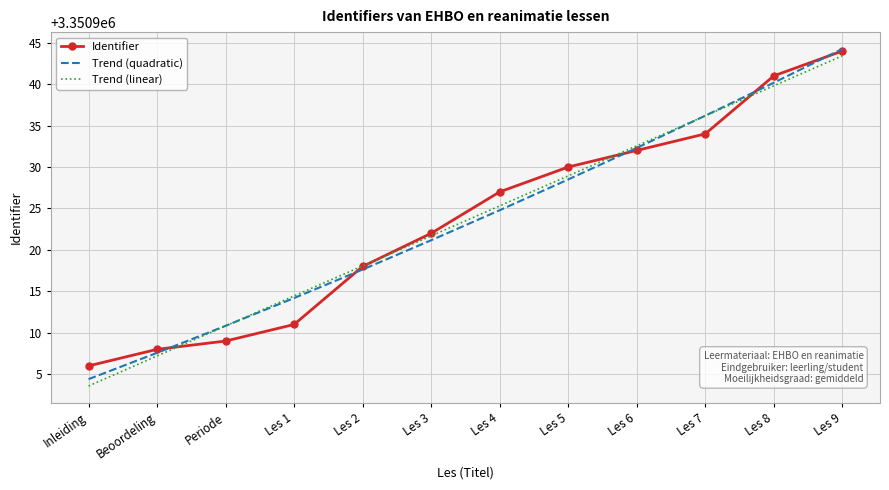

Is it true that Trend (quadratic) equals 1528246.0 at Les 6?

False